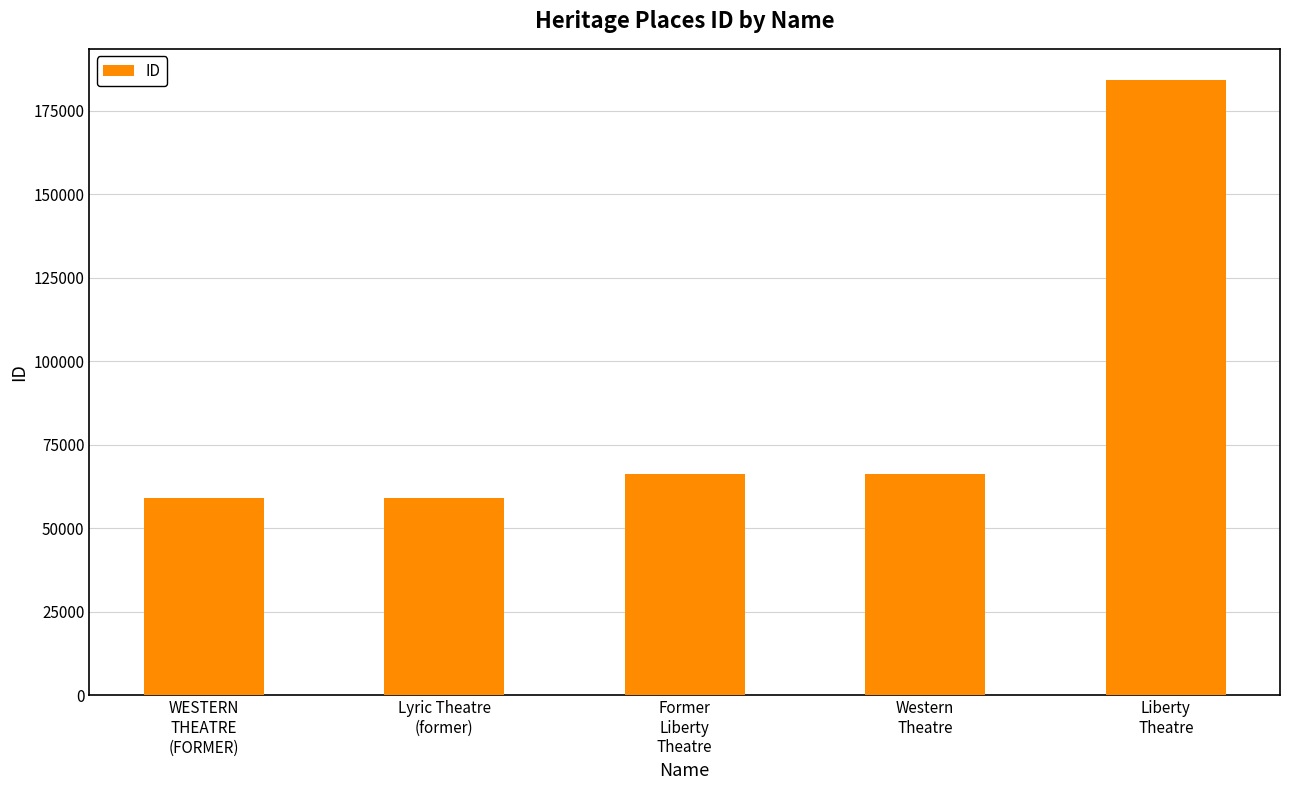

Does the chart contain stacked bars?

No